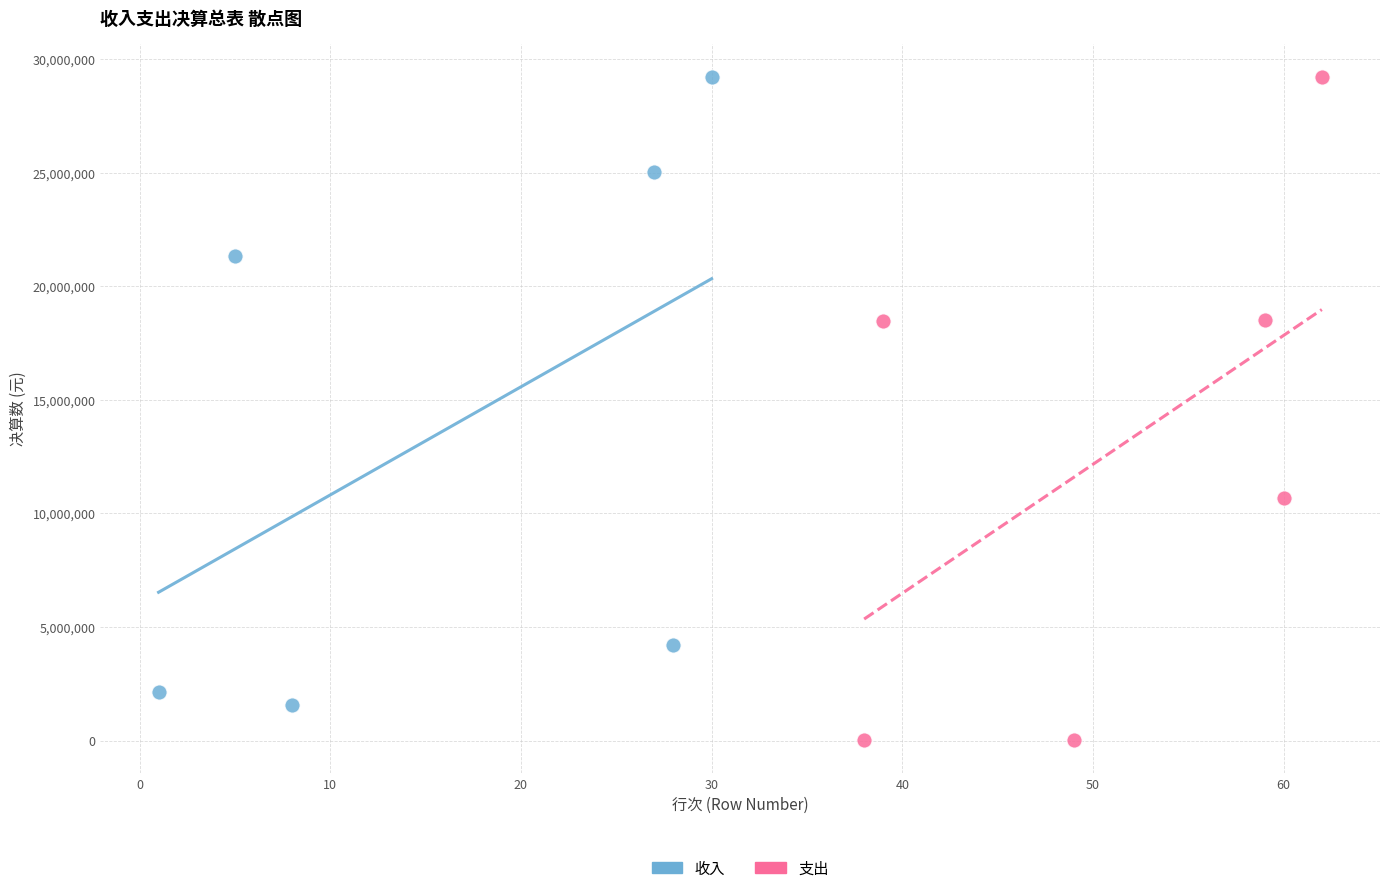

Which series has the widest spread of Y values?

支出